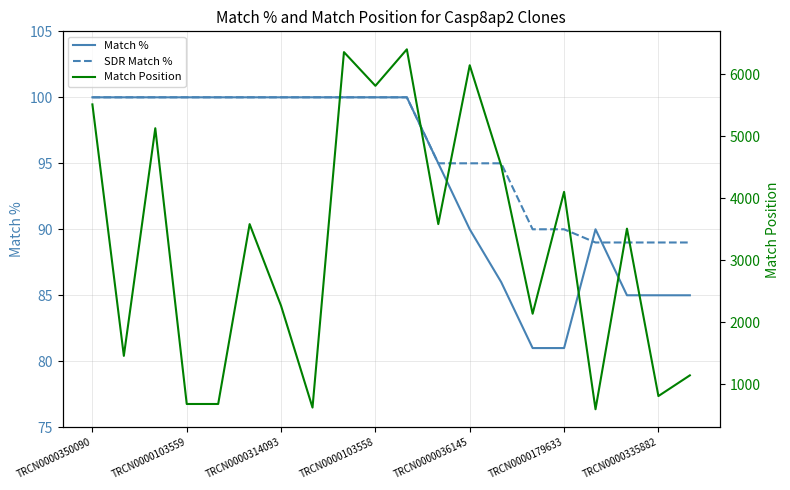

Does the chart display data point markers on the line(s)?

No